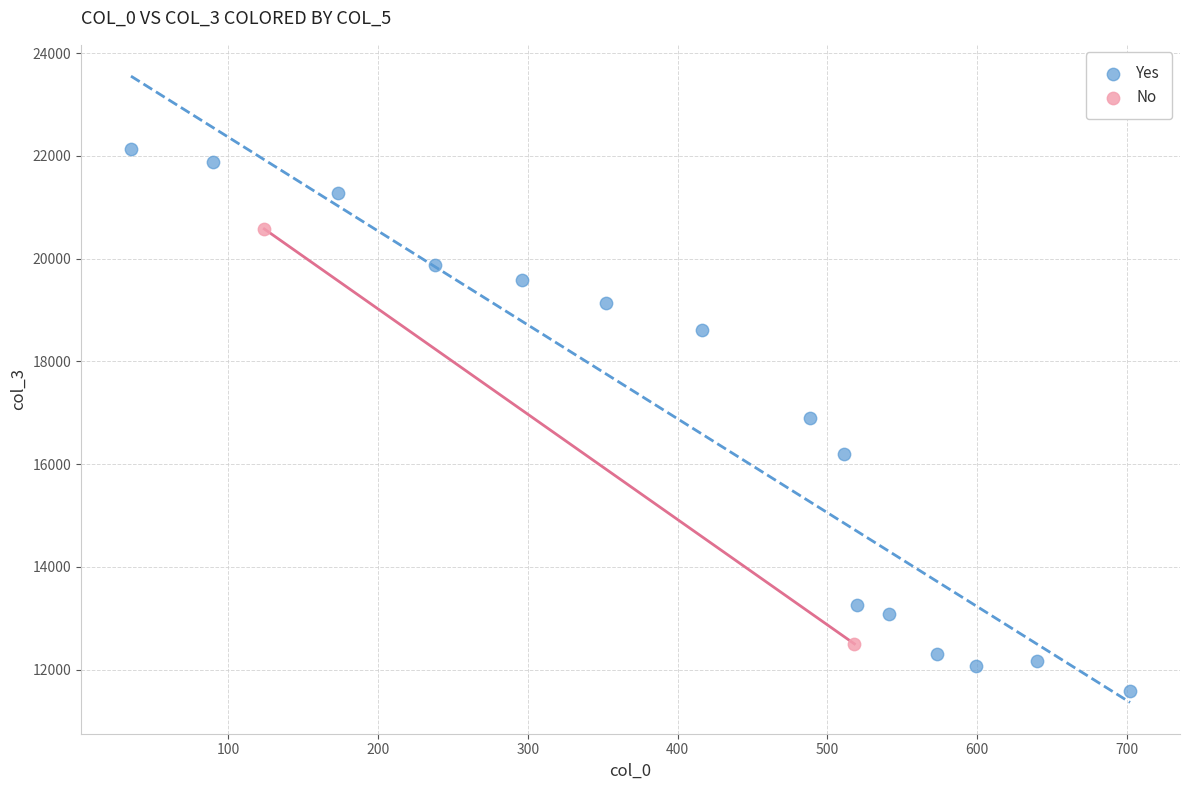

What are all the series names shown in the legend?

Yes, No